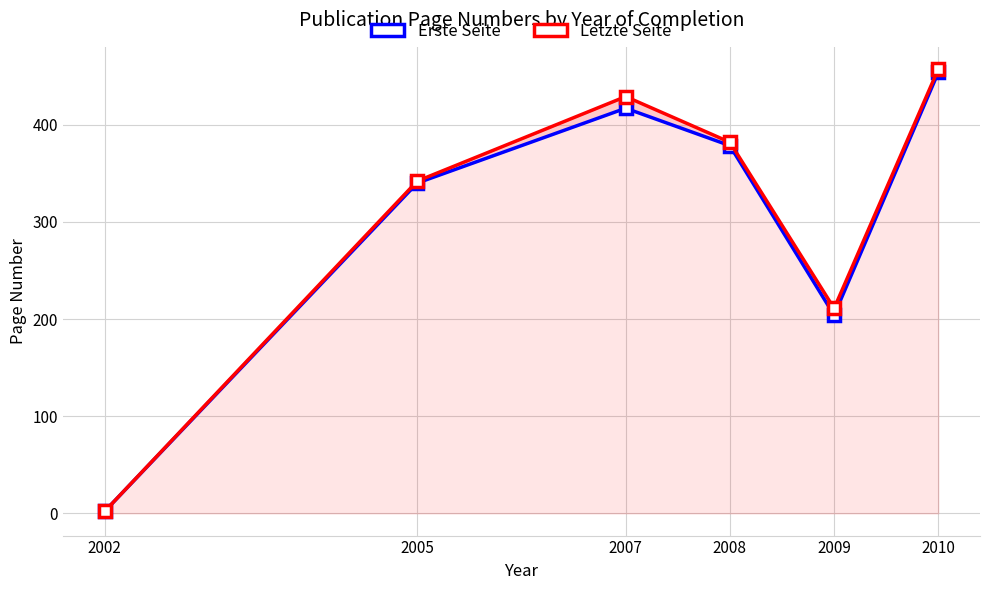

Reading right to left, extract all data points from this chart.

Erste Seite: 454.0	204.0	378.5	417.0	340.0	2.0
Letzte Seite: 457.3	211.0	382.0	429.0	342.0	2.0